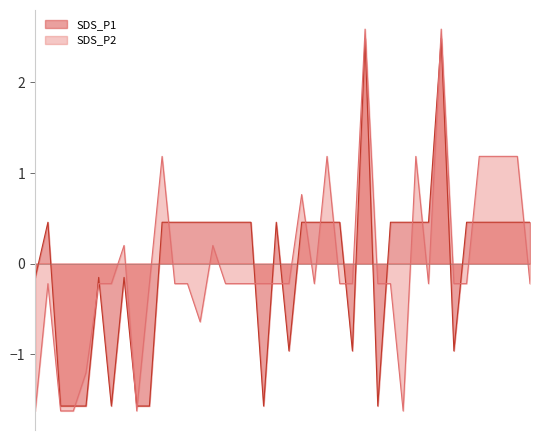

True or false: SDS_P1 and SDS_P2 cross at least once.

True